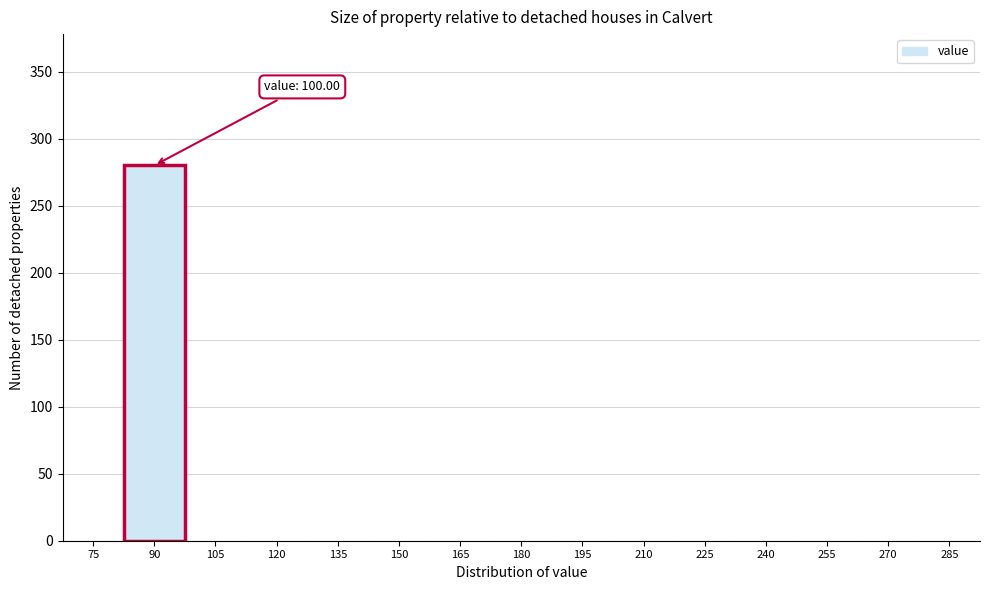

Reading left to right, transcribe all the data shown in this chart.

75=0	90=280	105=0	120=0	135=0	150=0	165=0	180=0	195=0	210=0	225=0	240=0	255=0	270=0	285=0